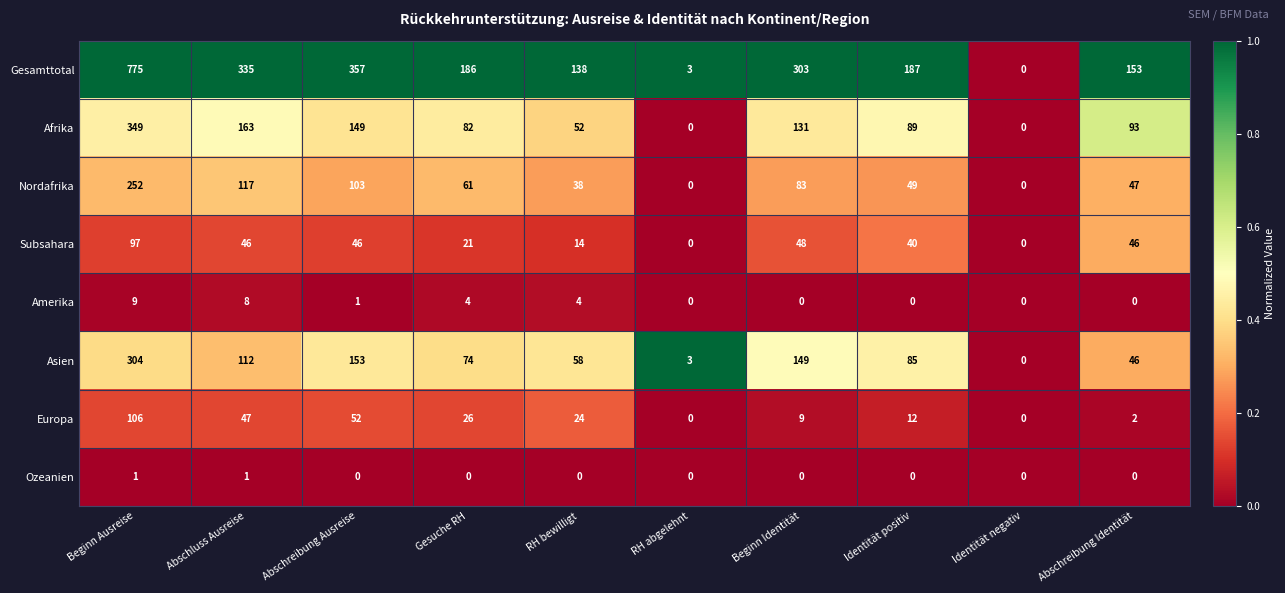

The value of Afrika at Identität positiv is 126. True or false?

False